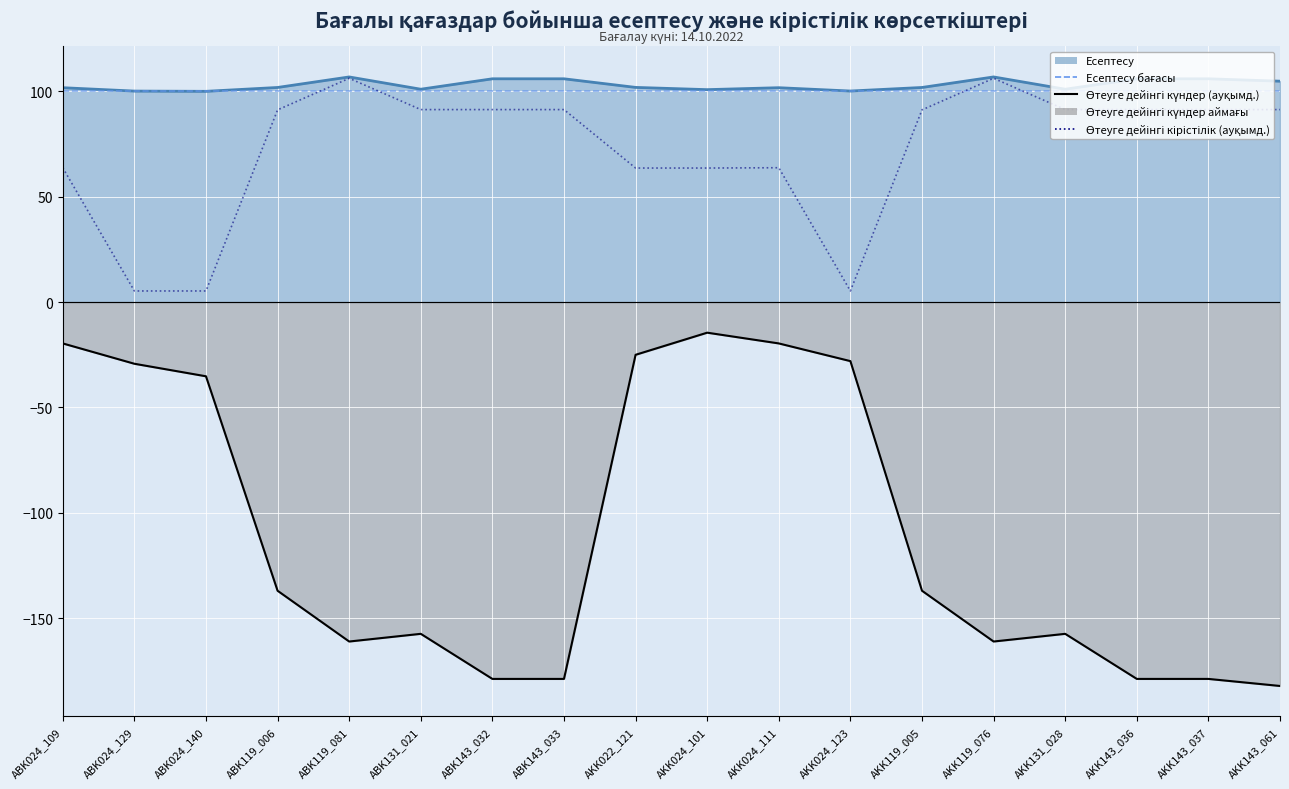

What position from the right is AKK024_123?

7